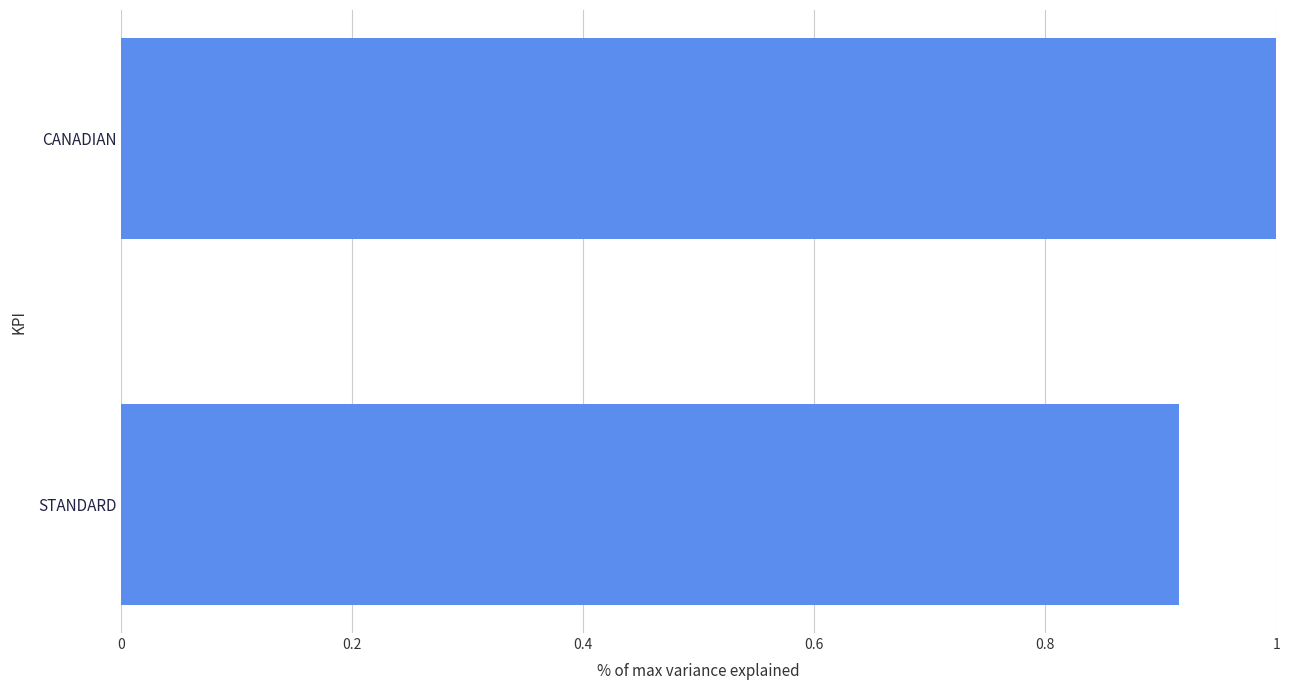

The chart shows a value of 1.0 at CANADIAN. True or false?

True